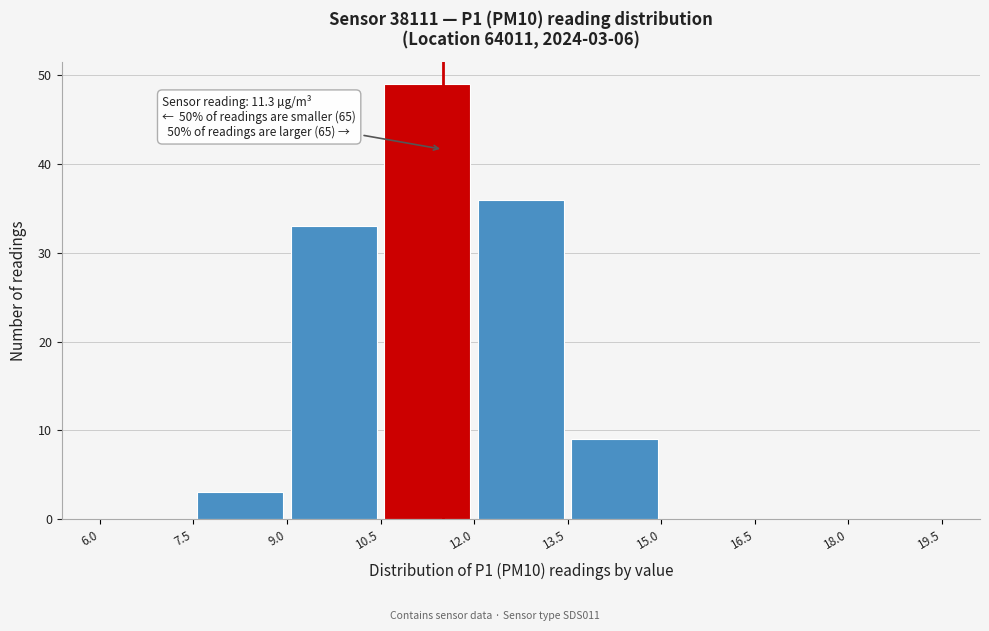

Which range on the x-axis has the tallest bar?

10.5 to 12.0